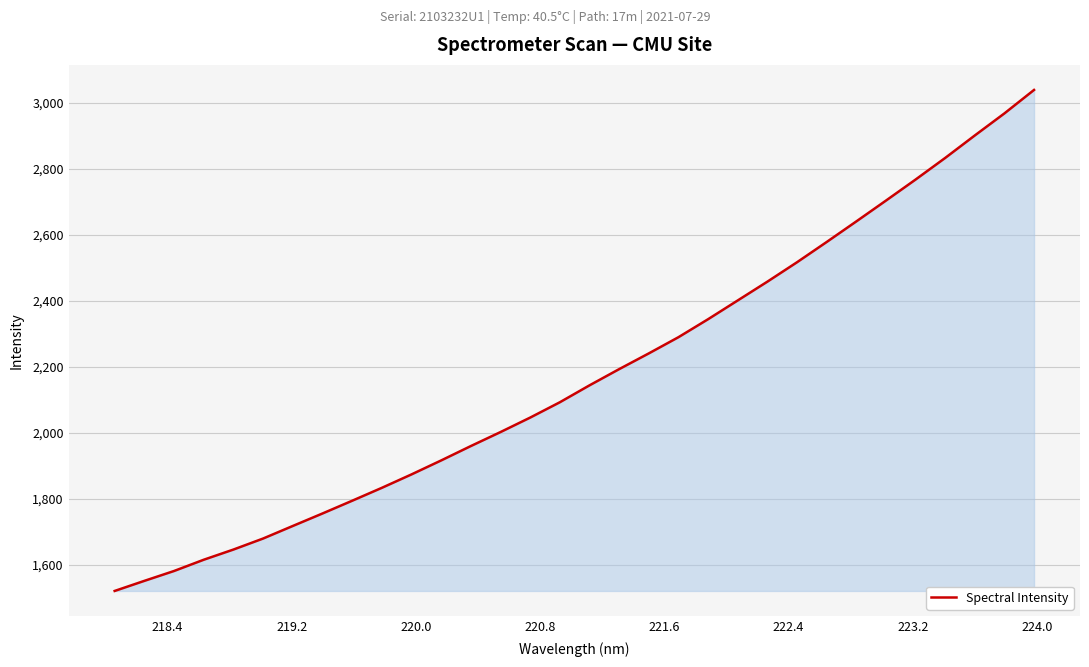

What is the maximum value shown in the chart?

3038.9